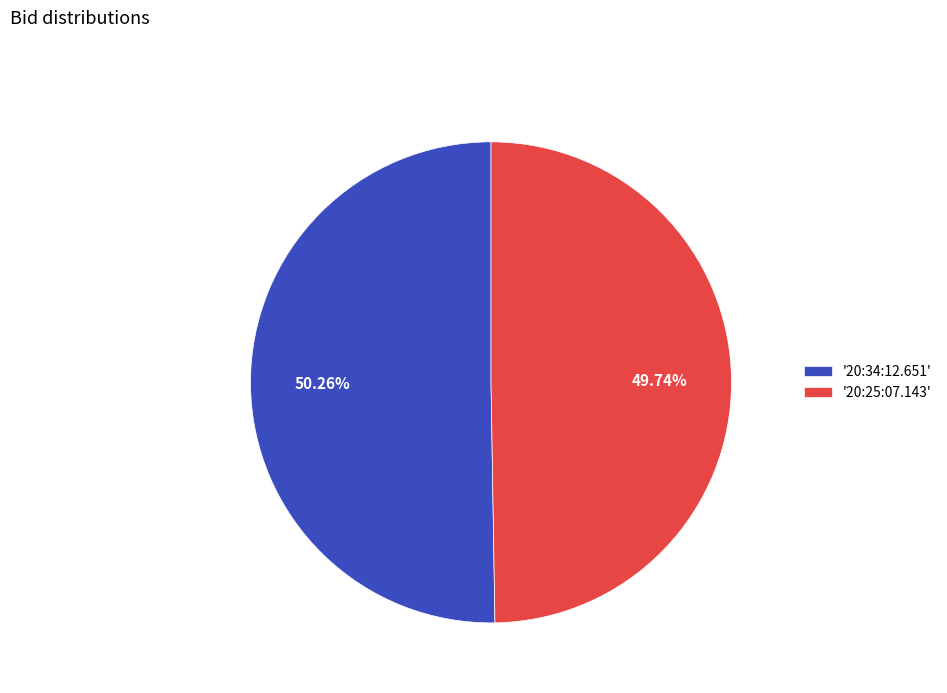

Approximately how many times larger is the value at '20:34:12.651' compared to '20:25:07.143'?

1.0